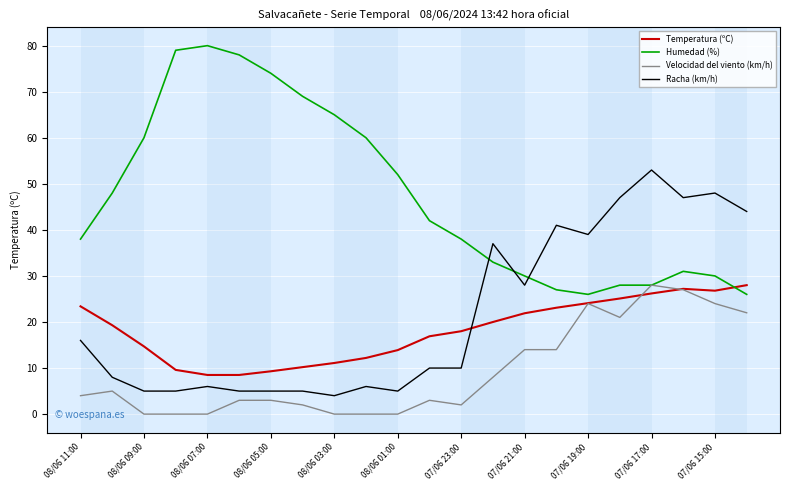

What are all the series names shown in the legend?

Temperatura (ºC), Humedad (%), Velocidad del viento (km/h), Racha (km/h)